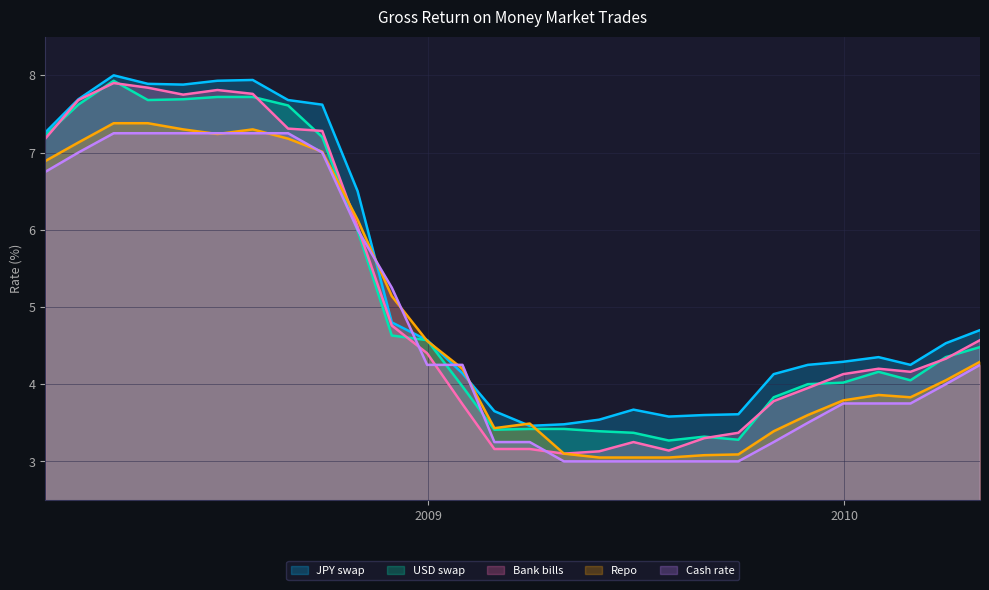

How many lines are shown in the chart?

5